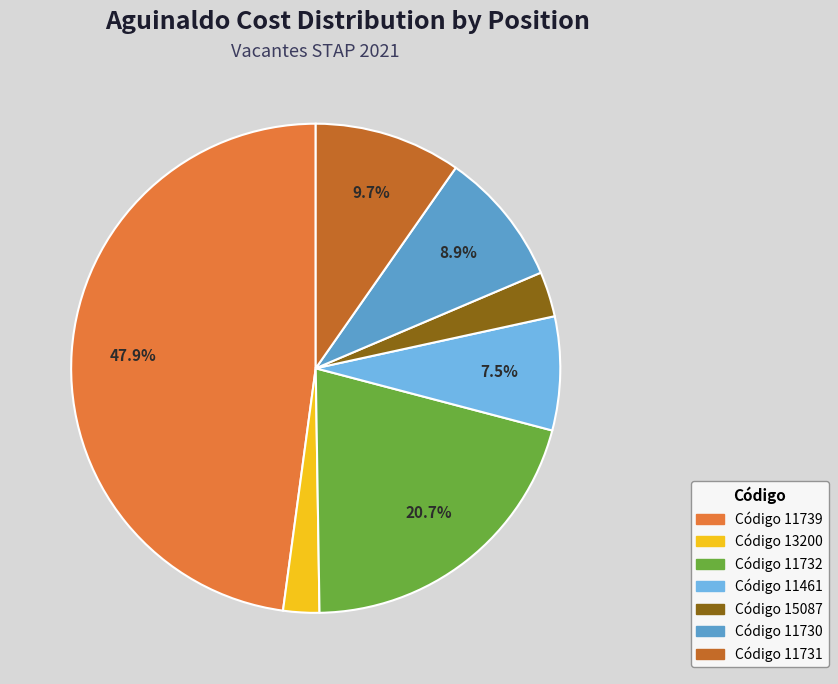

Count the number of slices in the pie.

7